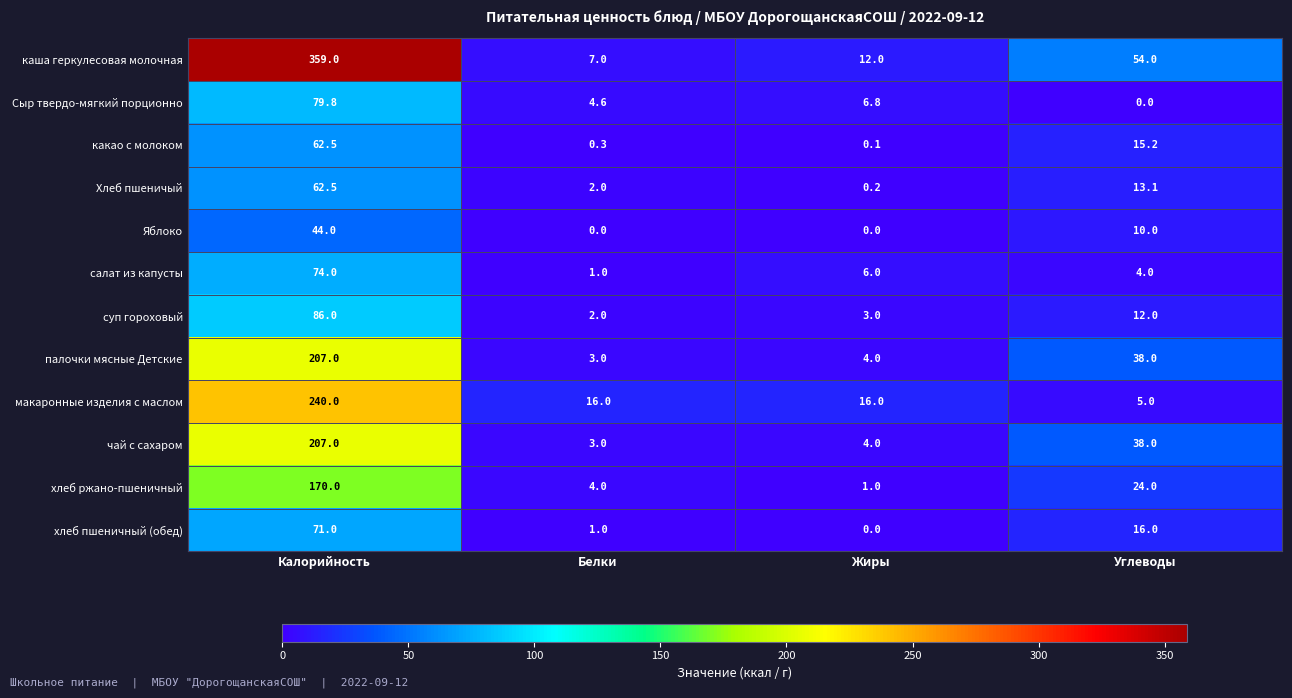

At which label is палочки мясные Детские closest to 105?

Углеводы